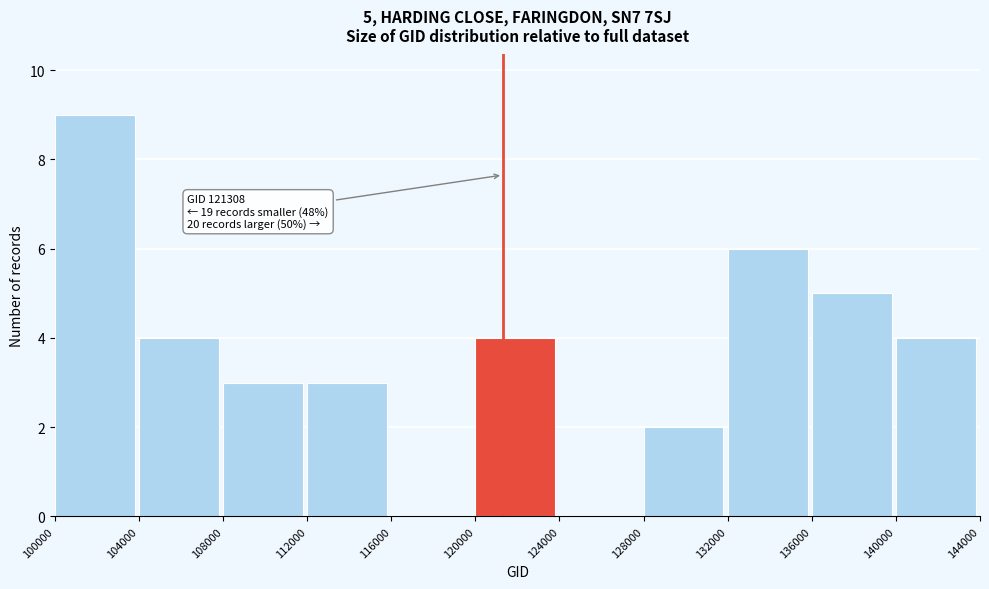

Over which range of the x-axis is the bar tallest?

100000 to 104000